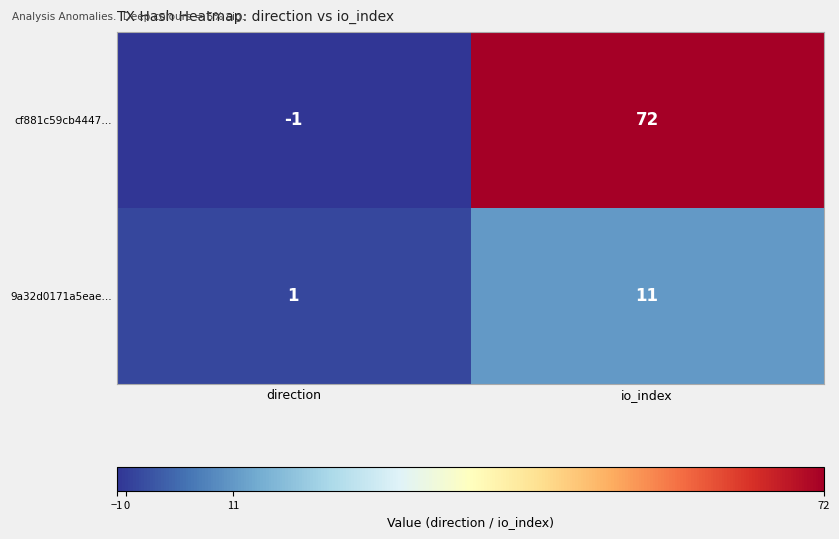

The 9a32d0171a5eae… series shows 11 at io_index. True or false?

True